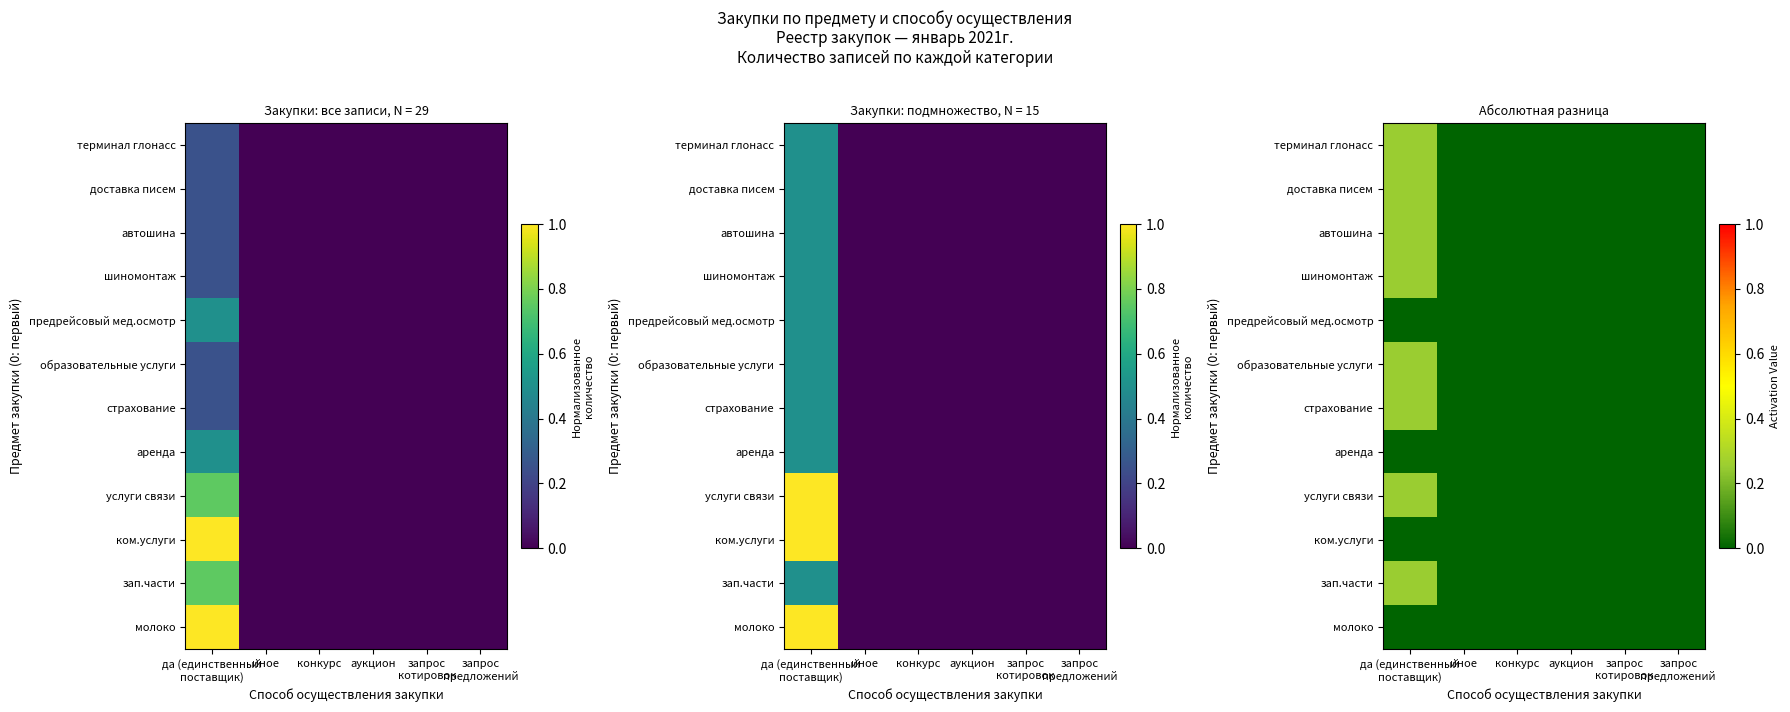

The автошина series shows 0.1 at да (единственный поставщик). True or false?

False